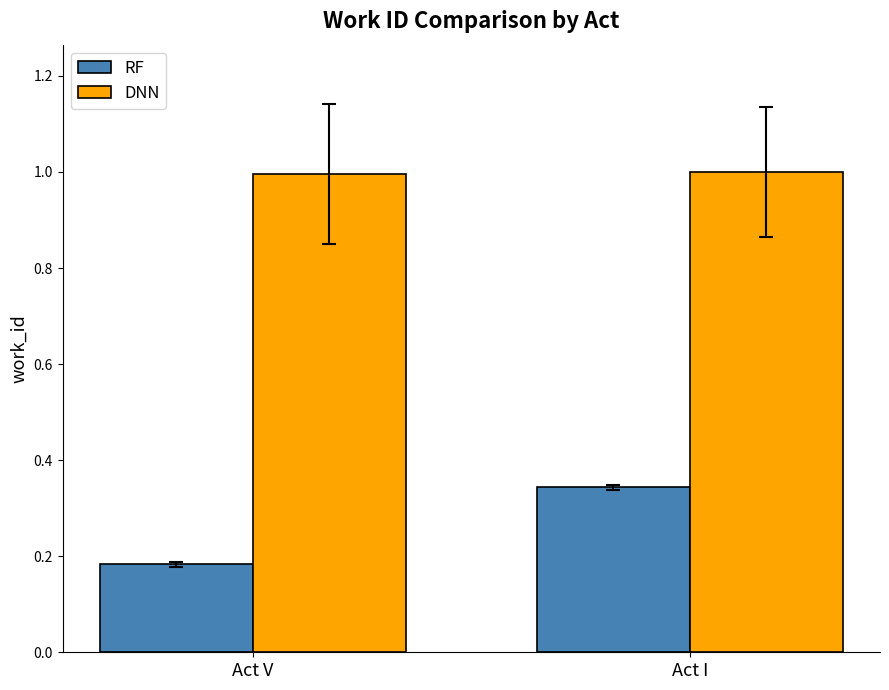

List the series in order of their overall mean, highest first.

DNN, RF